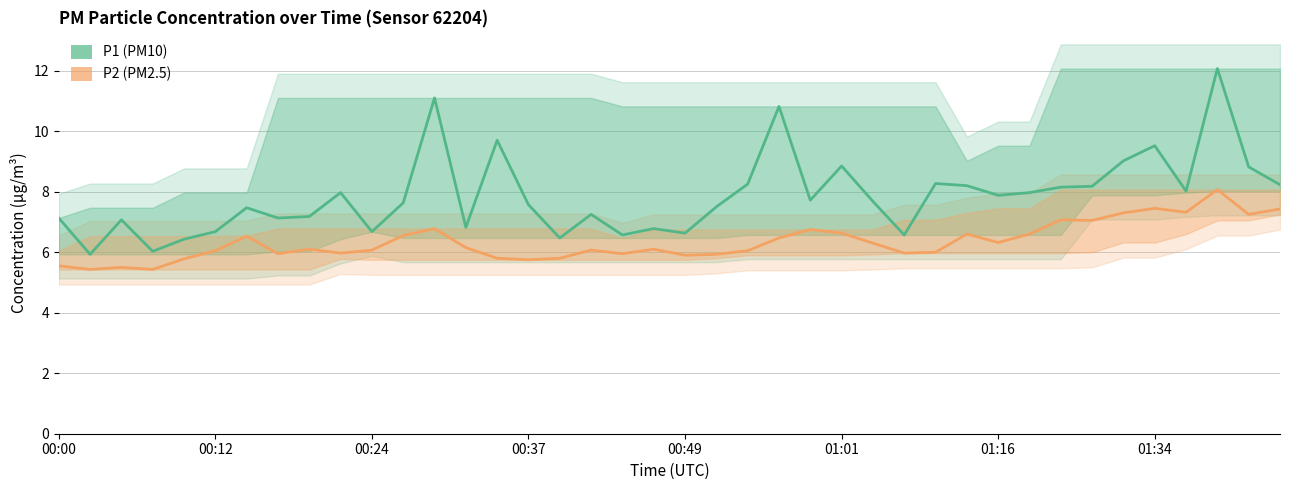

How many data points in P2 are above 6?

25